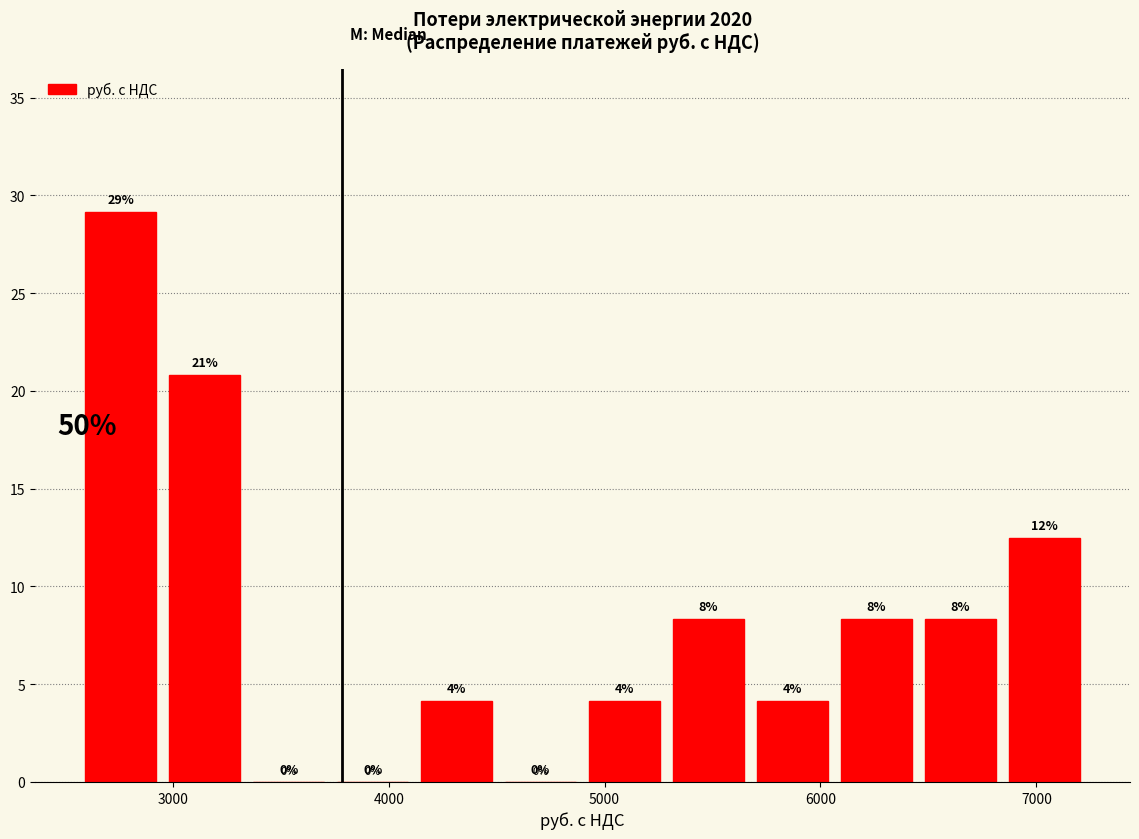

Around what value on the x-axis is the tallest bar? Give the approximate position of its centre, as read against the axis.

2800